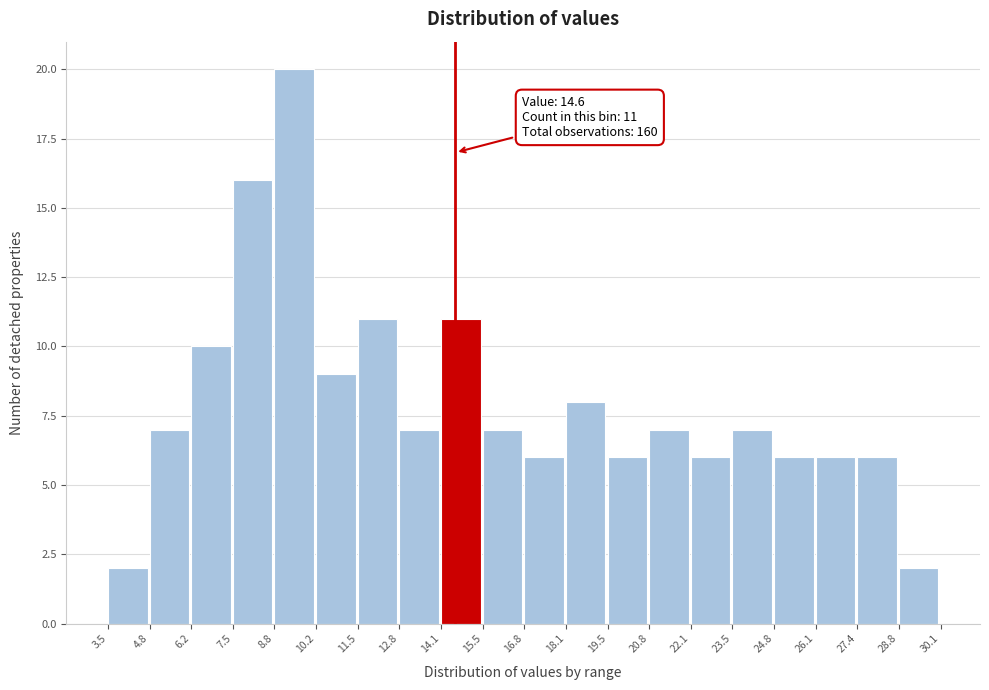

Which range on the x-axis has the tallest bar?

8.8 to 10.2